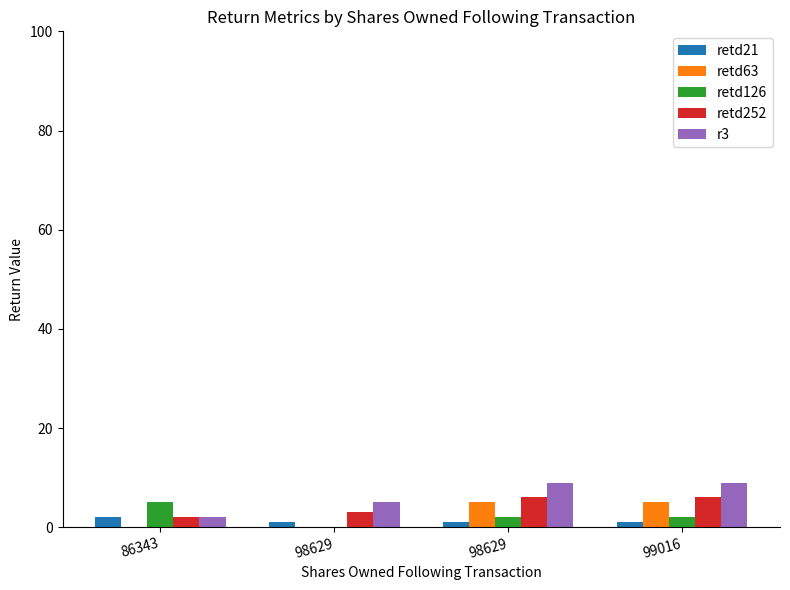

Reading left to right, extract all data points from this chart.

retd21: 2	1	1	1
retd63: 0	0	5	5
retd126: 5	0	2	2
retd252: 2	3	6	6
r3: 2	5	9	9